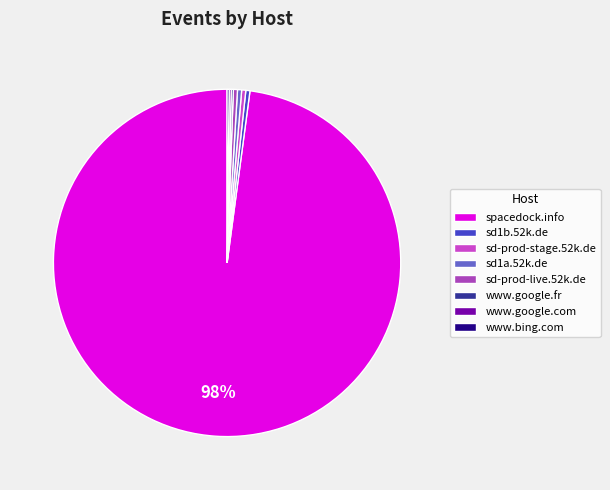

Which slice is the smallest?

www.google.fr